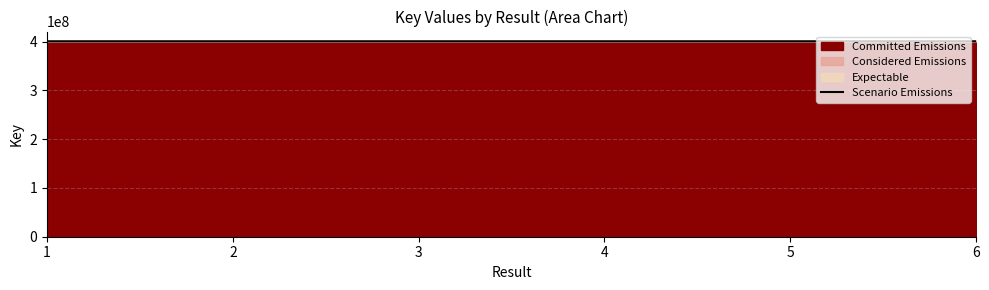

Approximately how many times larger is the value at 4 compared to 1?

1.0